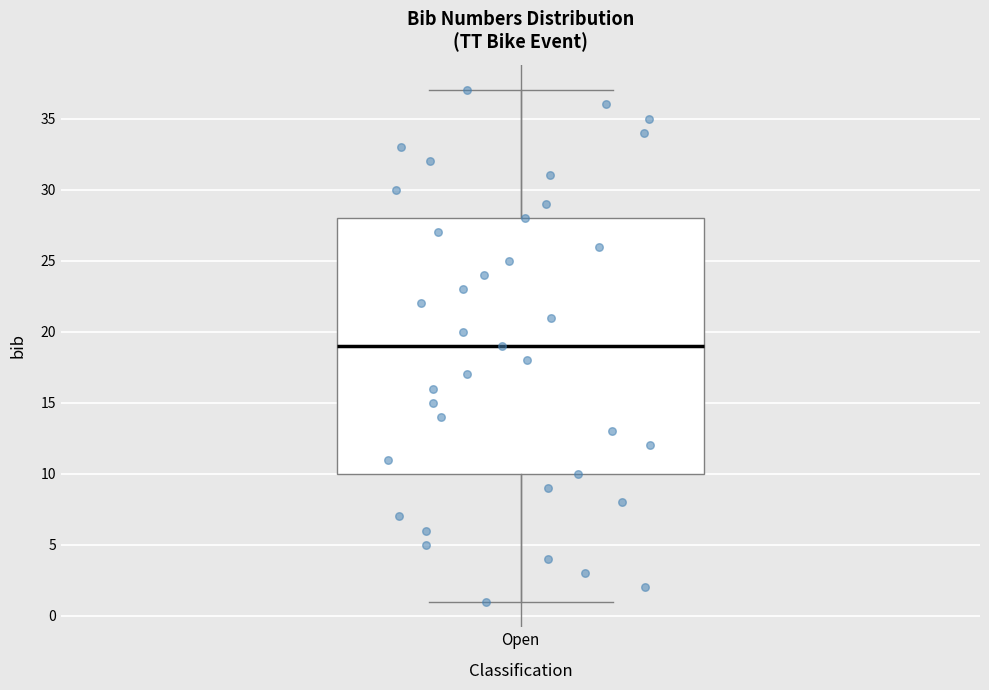

Transcribe this box plot: give where the median line is, the range the box spans, and where the two whiskers end, as read against the y-axis. The values are not printed on the chart, so give them approximately, as read against the axis.

median 19, box 10 to 28, whiskers 1 to 37